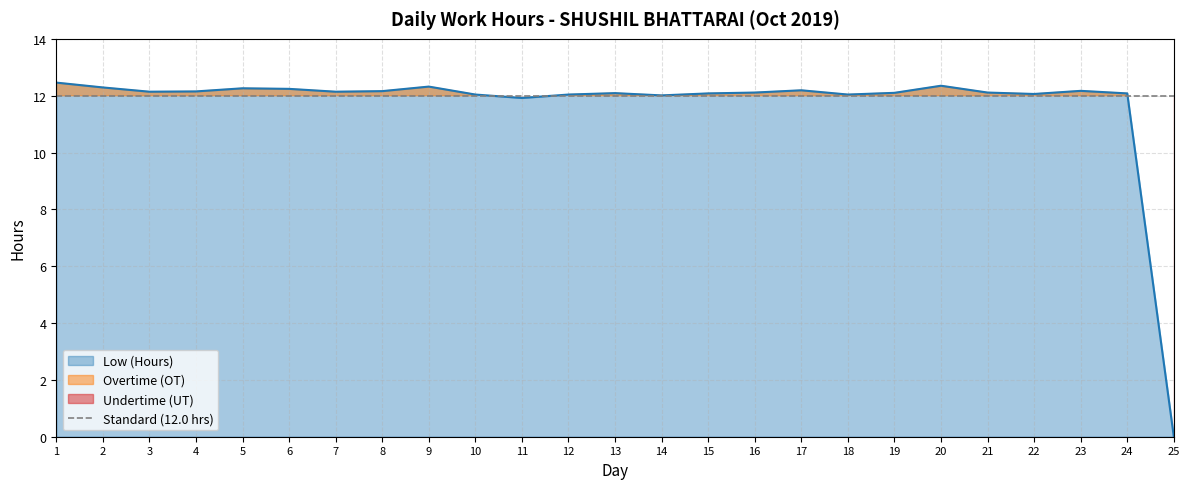

Reading right to left, extract all data points from this chart.

25=0.0	24=12.1	23=12.2	22=12.1	21=12.1	20=12.3	19=12.1	18=12.0	17=12.2	16=12.1	15=12.1	14=12.0	13=12.1	12=12.0	11=11.9	10=12.0	9=12.3	8=12.2	7=12.1	6=12.2	5=12.3	4=12.2	3=12.1	2=12.3	1=12.5